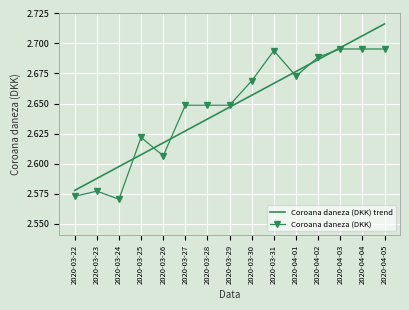

List the series in order of their peak value, highest first.

Coroana daneza (DKK) trend, Coroana daneza (DKK)